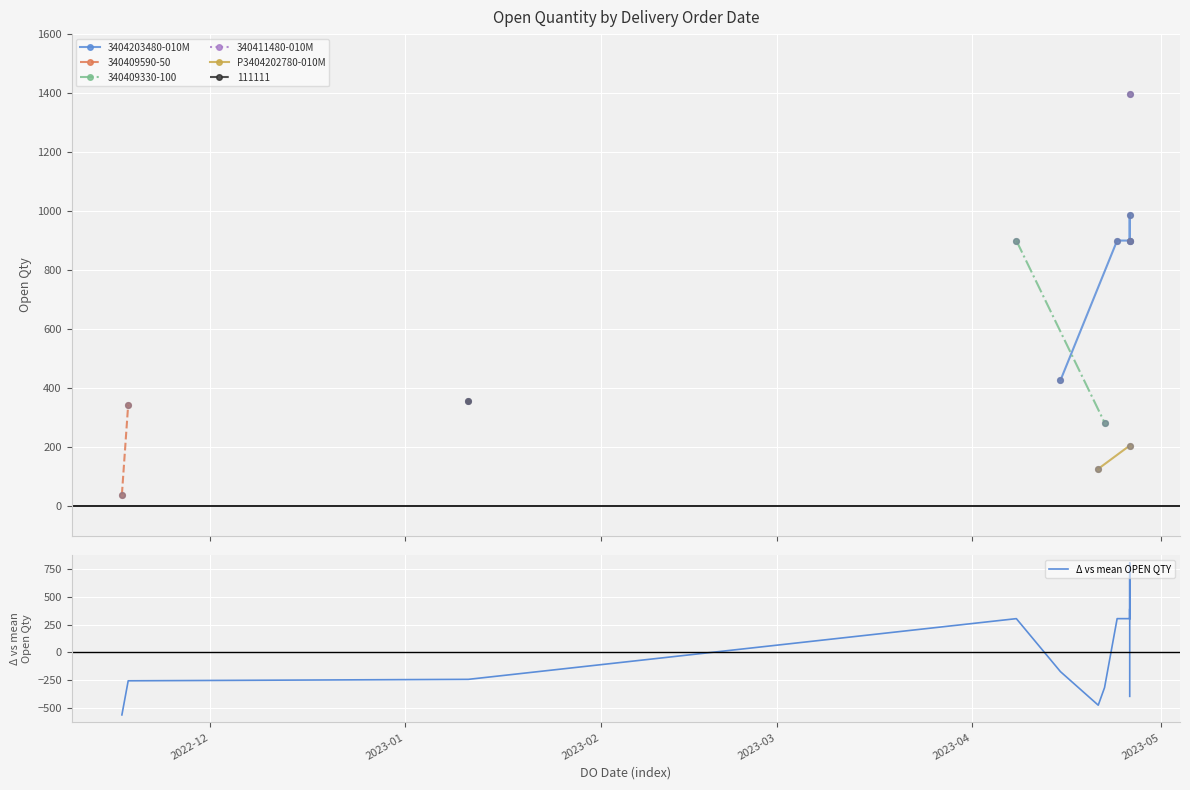

What is the ratio of the value at 26/04/2023 to the value at 22/04/2023?

3.2